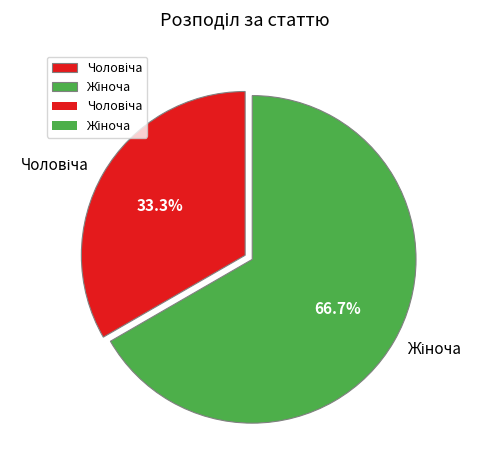

Is there a majority slice in this chart?

Yes